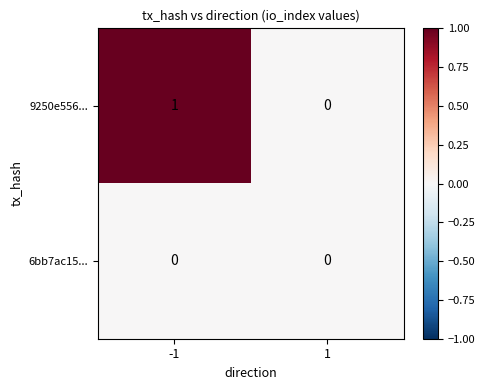

What is the spread (max minus min) of values at -1?

1